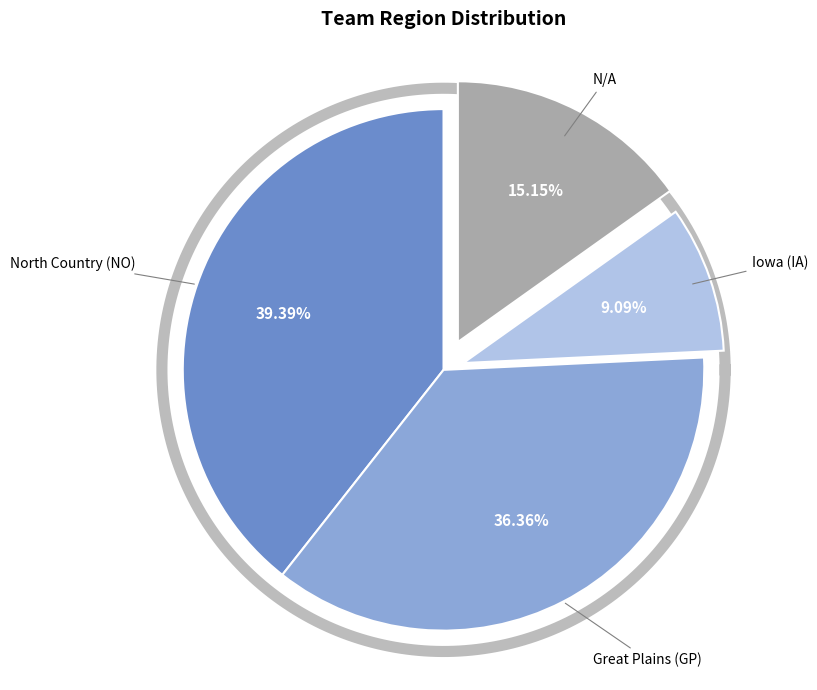

Combined, what portion of the pie is Iowa (IA) and Great Plains (GP)?

45.5%